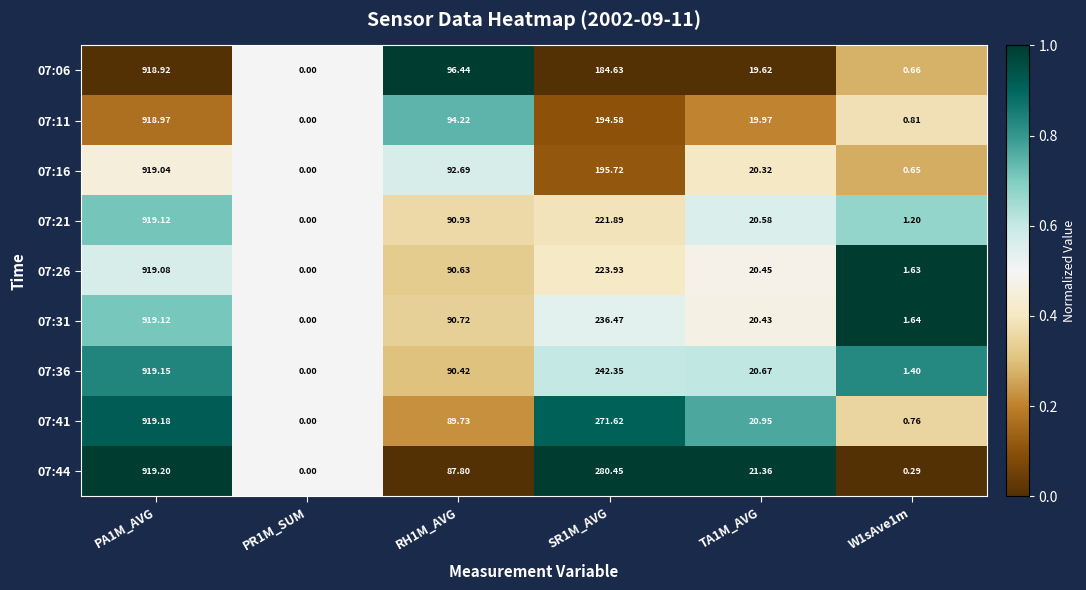

Is the value of 07:41 at TA1M_AVG greater than the value of 07:36 at PR1M_SUM?

Yes